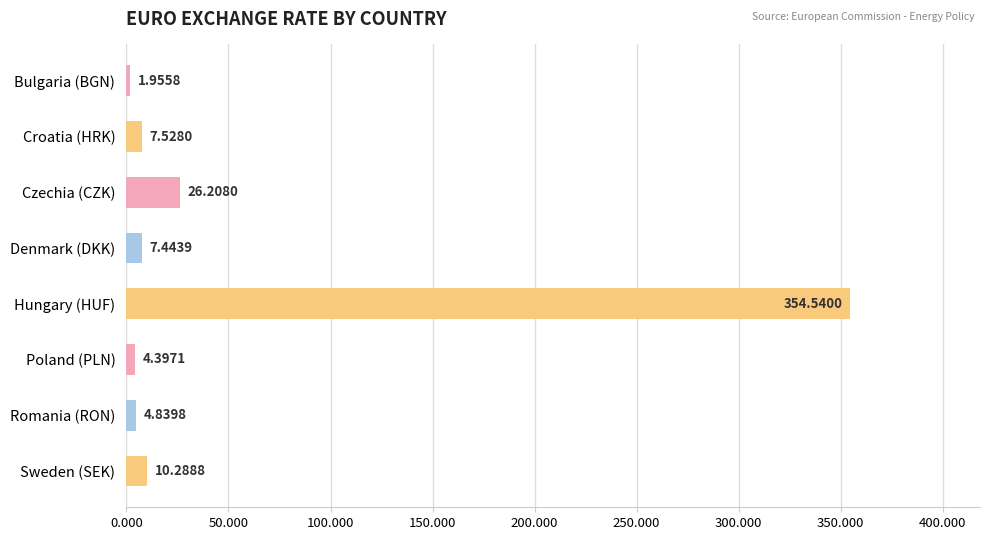

Rank the categories by value from lowest to highest.

Bulgaria (BGN), Poland (PLN), Romania (RON), Denmark (DKK), Croatia (HRK), Sweden (SEK), Czechia (CZK), Hungary (HUF)